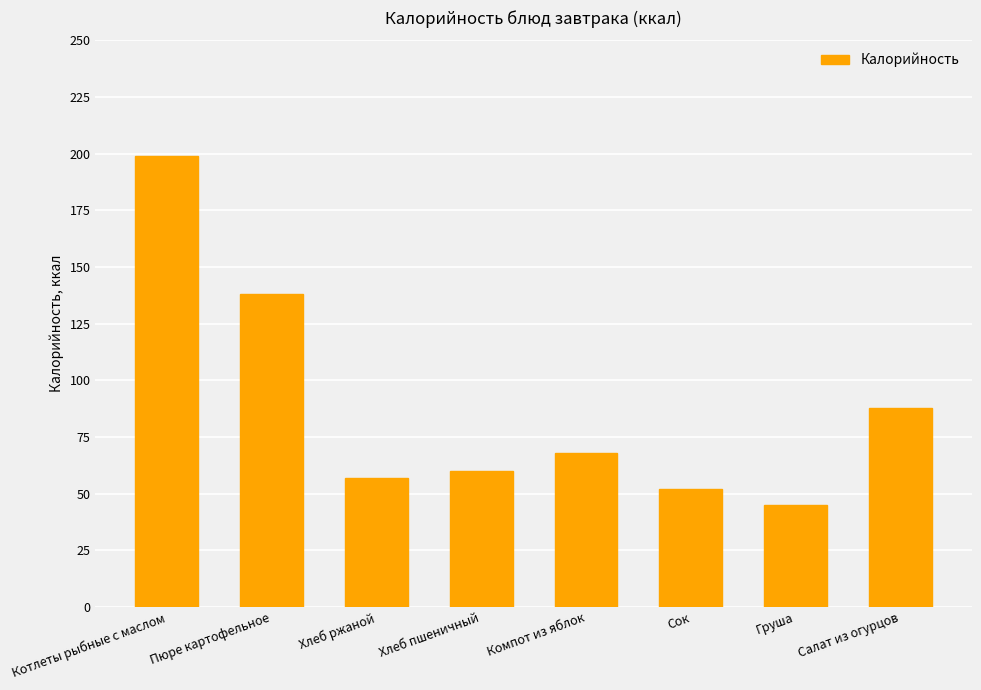

What is the difference between the maximum and minimum values?

154.1